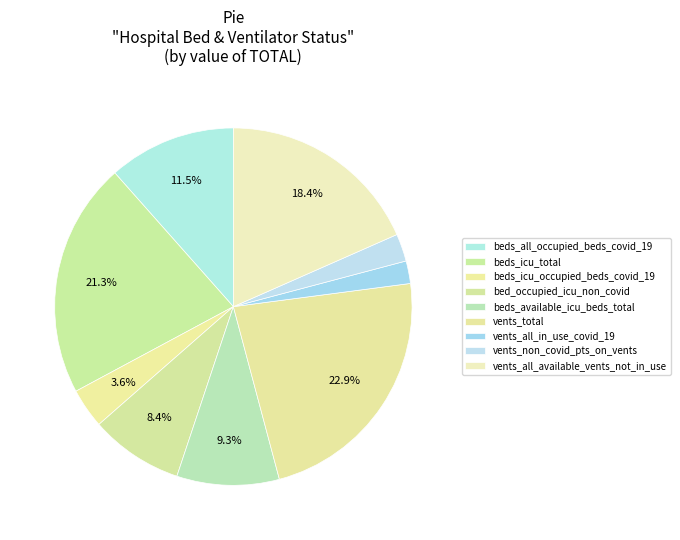

To the nearest percent, what is the difference between the bed_occupied_icu_non_covid and vents_non_covid_pts_on_vents slice percentages?

6%